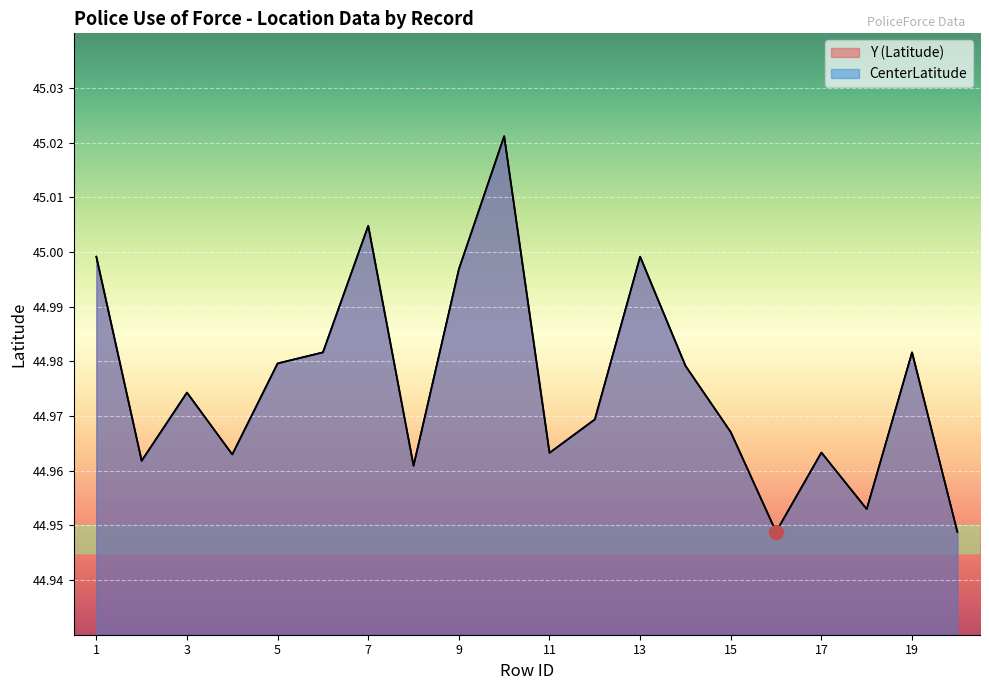

What is the difference between the second highest and minimum values in the CenterLatitude series?

0.1